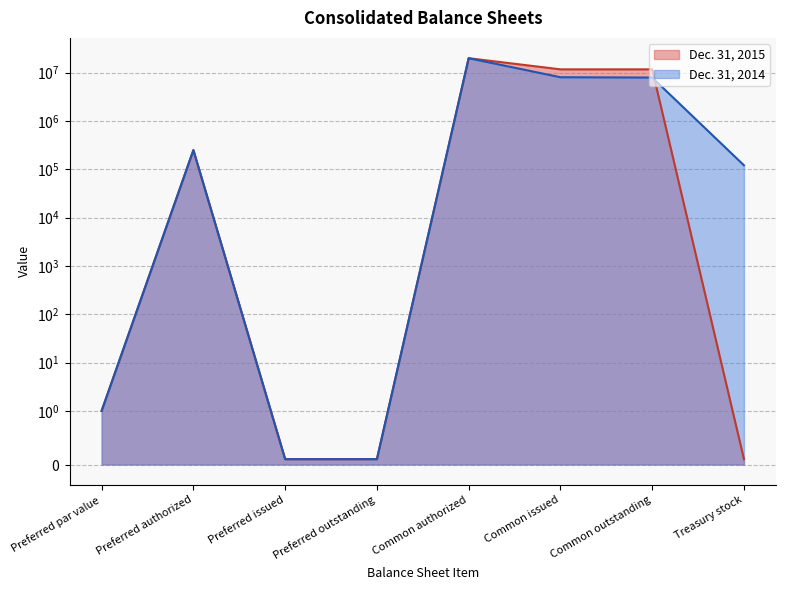

Reading left to right, extract all data points from this chart.

Dec. 31, 2015: 1.0	250000.0	0.1	0.1	20000000.0	11761083.0	11761083.0	0.1
Dec. 31, 2014: 1.0	250000.0	0.1	0.1	20000000.0	8074443.0	7953197.0	121246.0